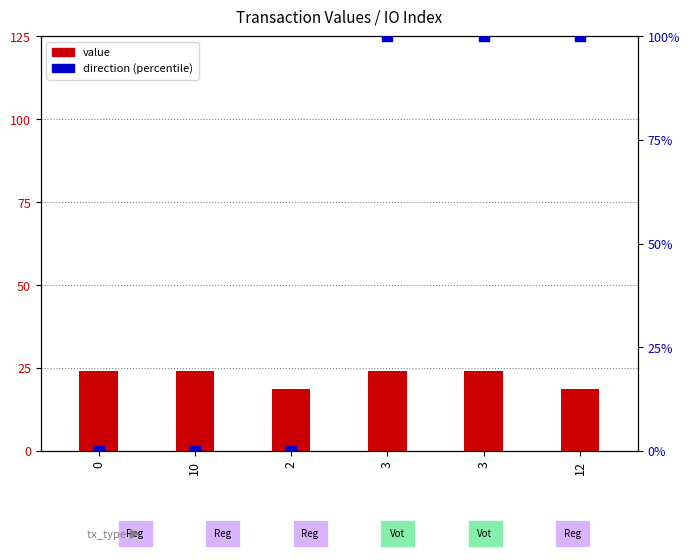

At which category is the sum across all series the highest?

3